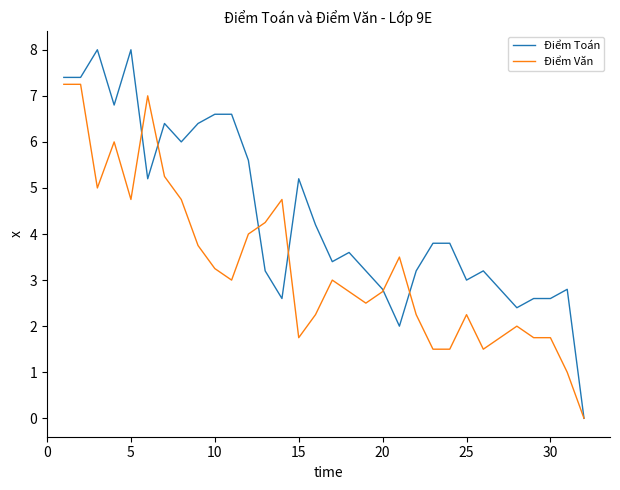

Which series has the widest spread of values?

Điểm Toán